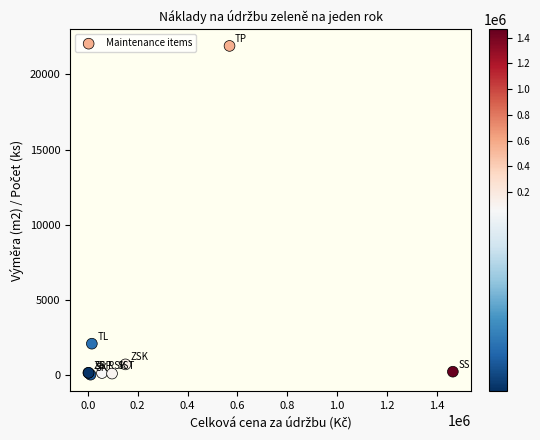

What Y value in the scatter plot is closest to 10957?

2079